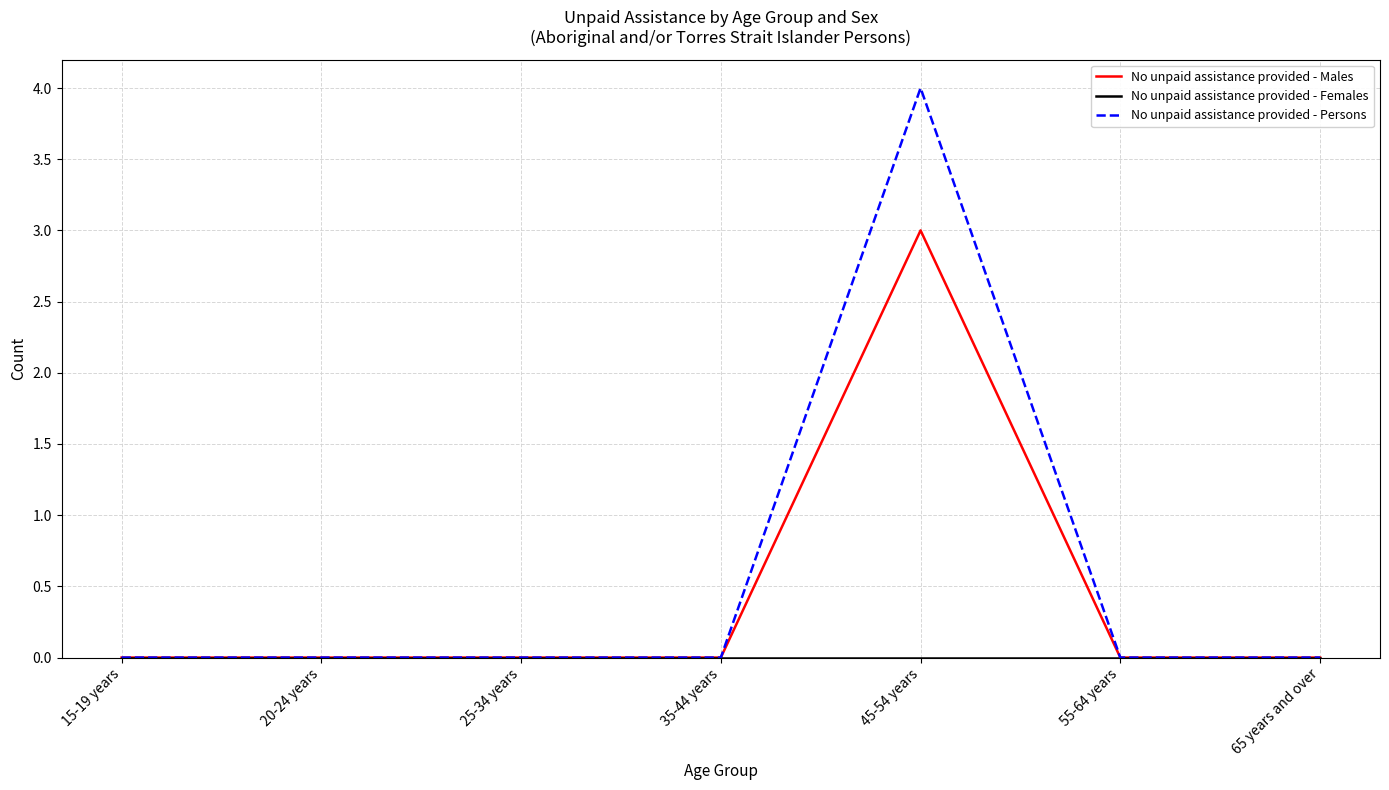

In No unpaid assistance provided - Males, how many points are higher than both neighbors (excluding endpoints)?

1